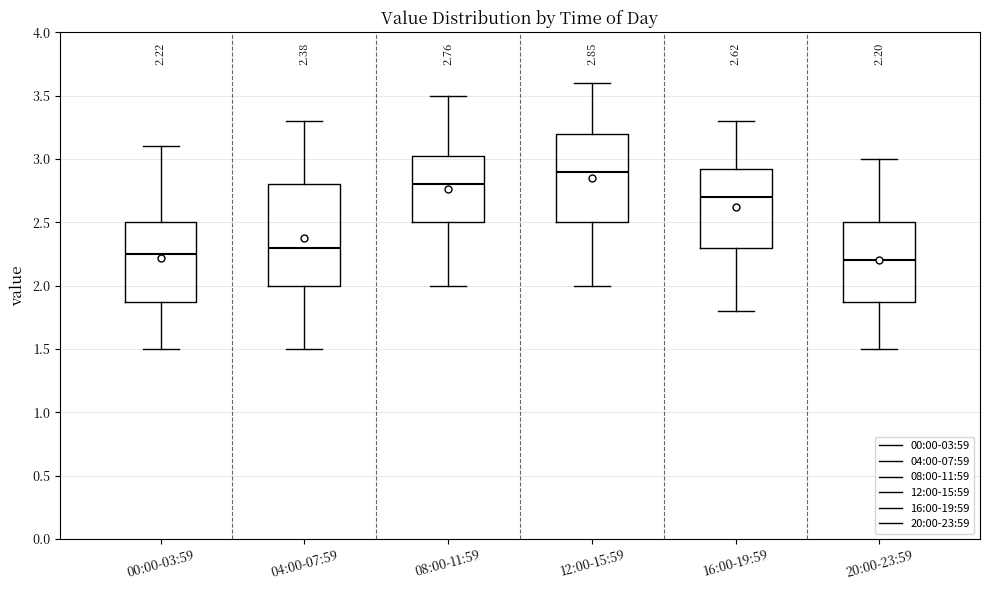

Which box is the tallest, from its lower edge to its upper edge?

04:00-07:59